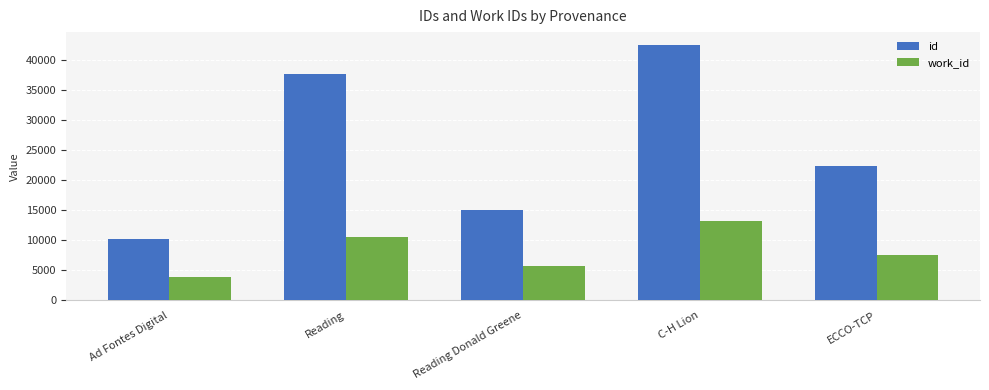

Read the id value at Reading Donald Greene, to the nearest 50.

15100